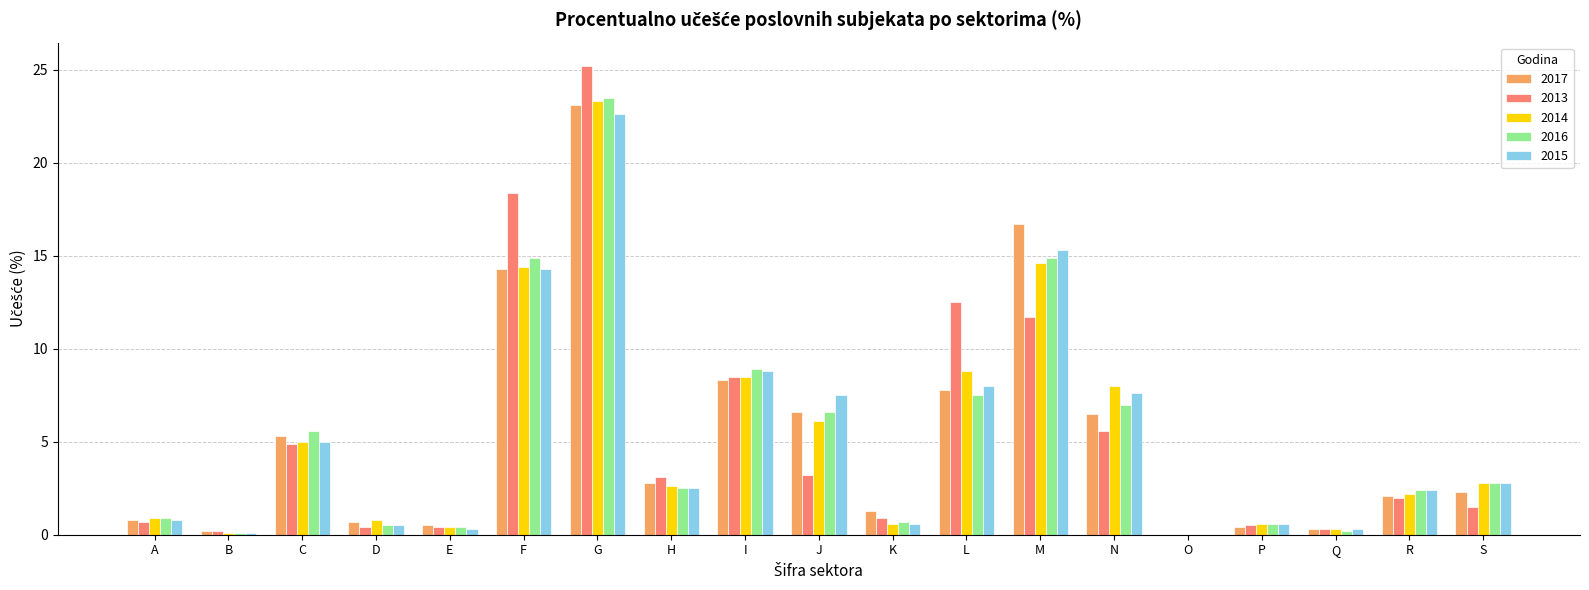

How many values in the 2014 series exceed 2?

11